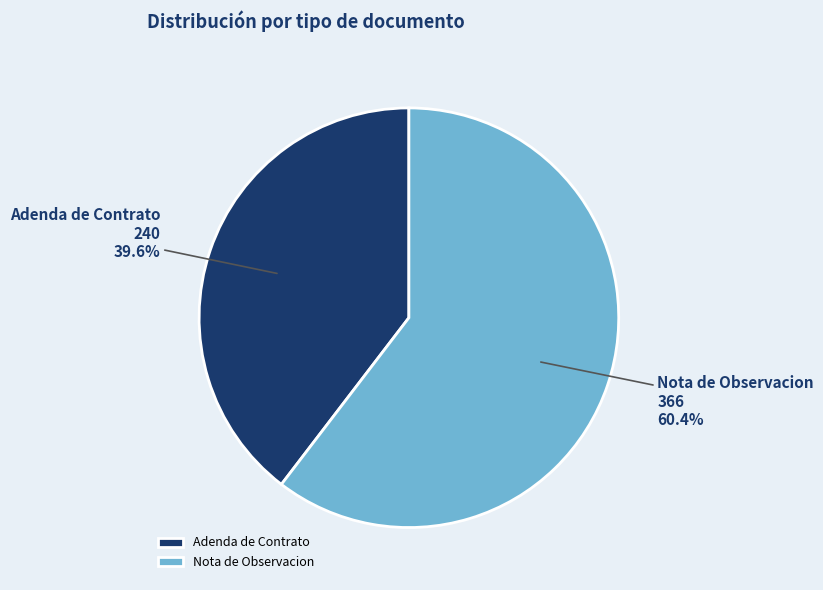

Combined, what portion of the pie is Nota de Observacion and Adenda de Contrato?

100.0%